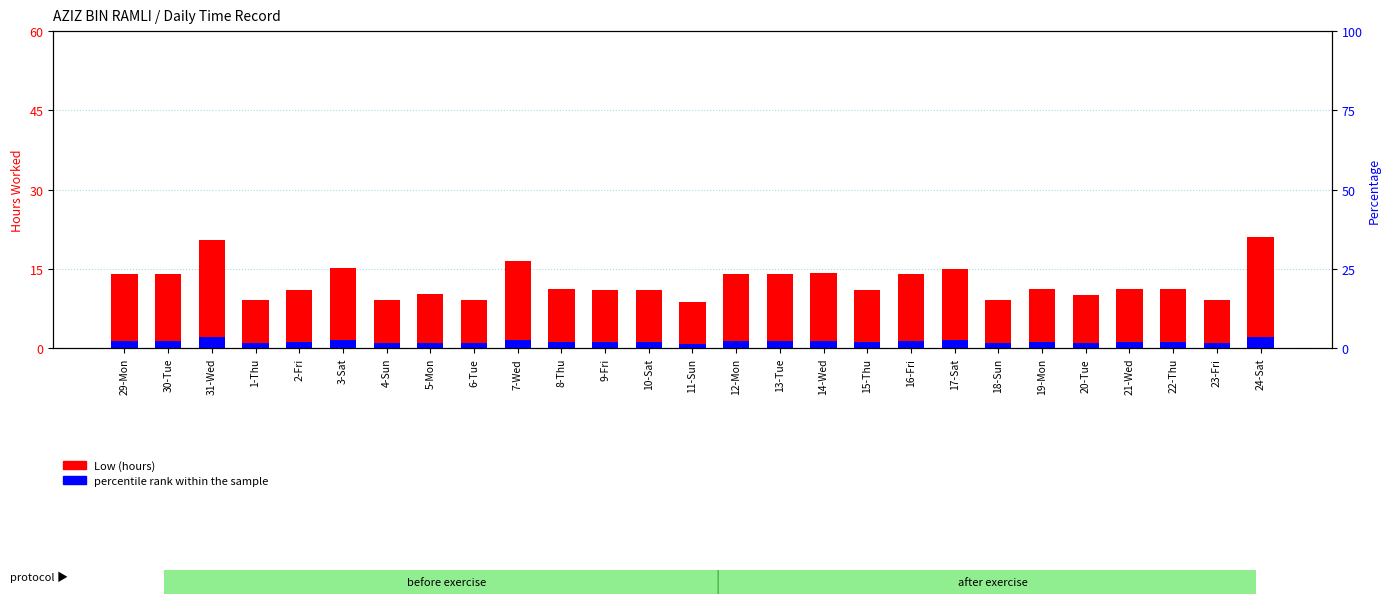

List the series in order of their peak value, lowest first.

percentile rank within the sample, Low (hours)